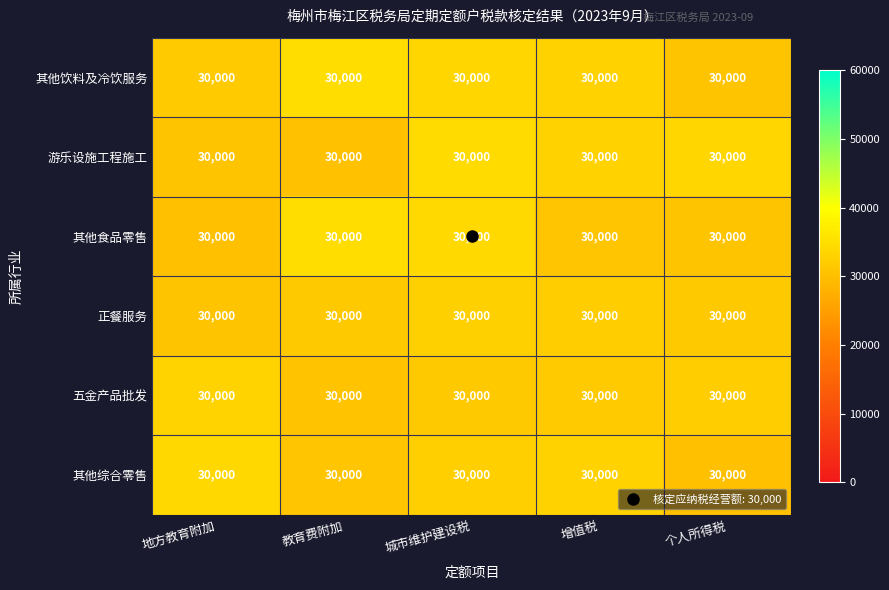

Reading left to right, list all the values displayed in this chart.

其他饮料及冷饮服务: 地方教育附加=30000.0	教育费附加=30000.0	城市维护建设税=30000.0	增值税=30000.0	个人所得税=30000.0
游乐设施工程施工: 地方教育附加=30000.0	教育费附加=30000.0	城市维护建设税=30000.0	增值税=30000.0	个人所得税=30000.0
其他食品零售: 地方教育附加=30000.0	教育费附加=30000.0	城市维护建设税=30000.0	增值税=30000.0	个人所得税=30000.0
正餐服务: 地方教育附加=30000.0	教育费附加=30000.0	城市维护建设税=30000.0	增值税=30000.0	个人所得税=30000.0
五金产品批发: 地方教育附加=30000.0	教育费附加=30000.0	城市维护建设税=30000.0	增值税=30000.0	个人所得税=30000.0
其他综合零售: 地方教育附加=30000.0	教育费附加=30000.0	城市维护建设税=30000.0	增值税=30000.0	个人所得税=30000.0